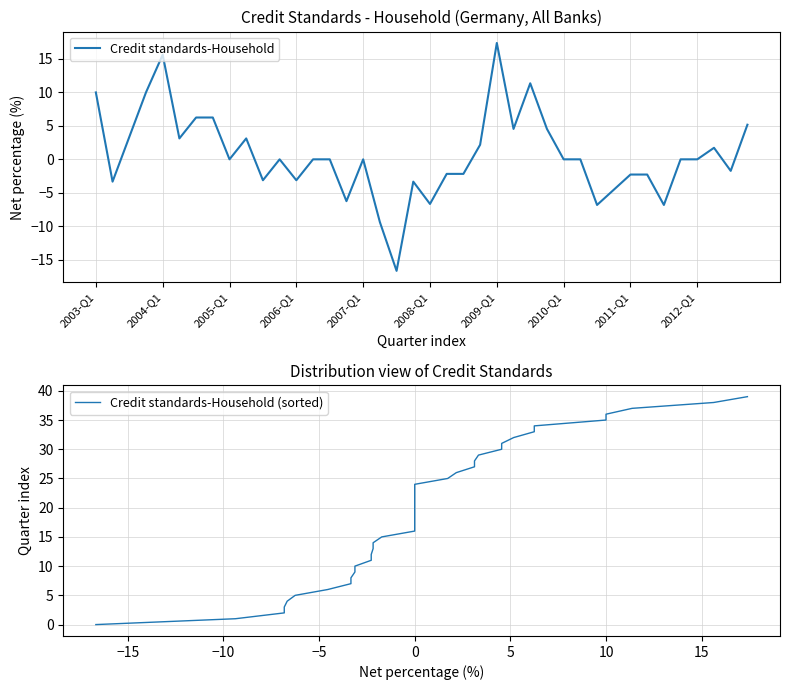

After their last crossing, which series has the higher values: Credit standards-Household or Credit standards-Household (sorted)?

Credit standards-Household (sorted)